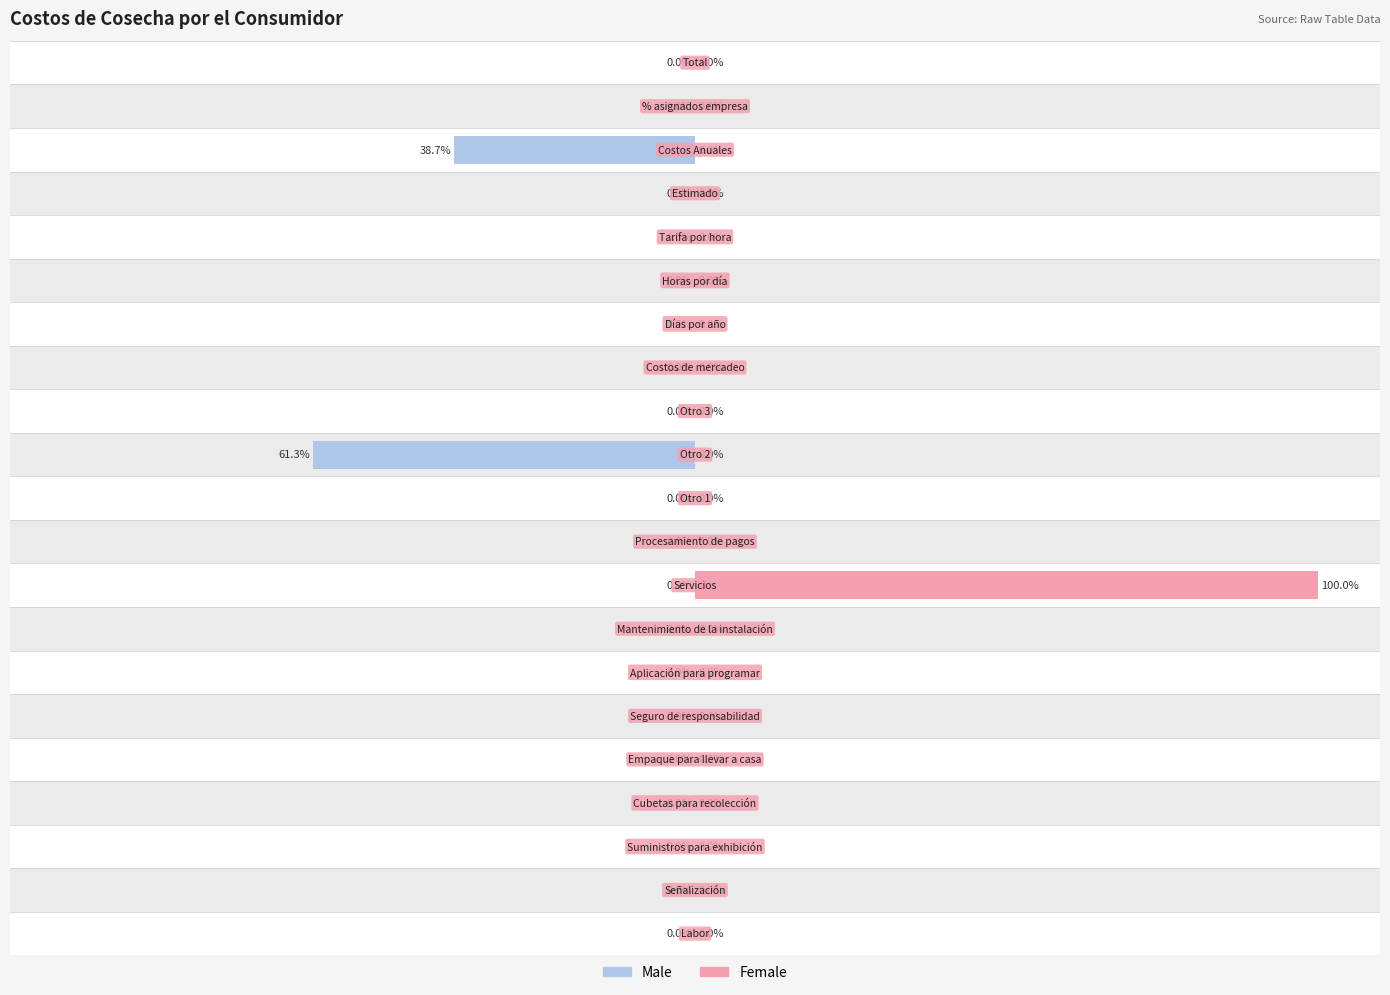

The value of Male at 7 is 25.0. True or false?

False